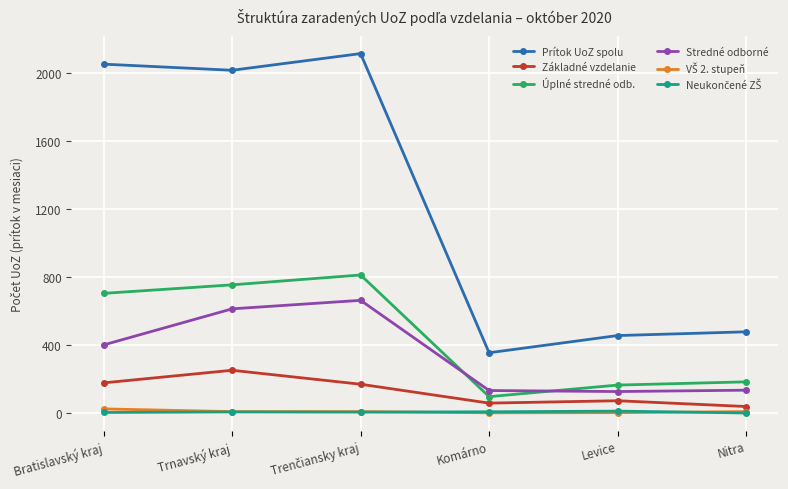

How many data points does each series have?

6